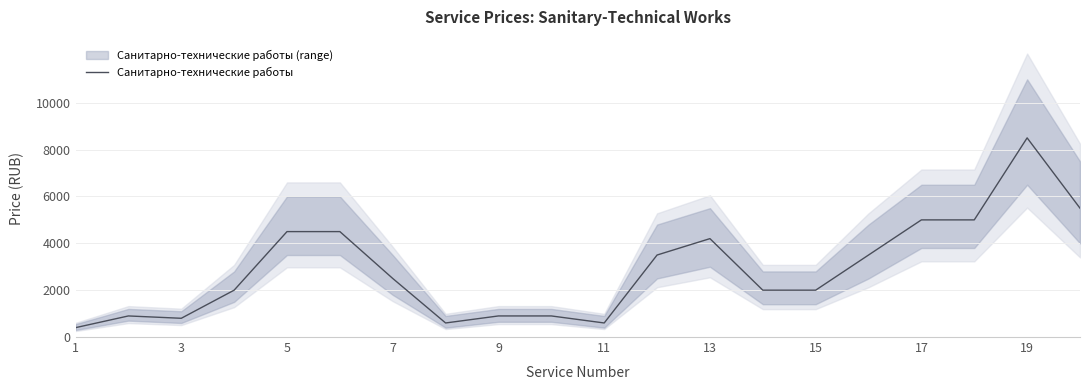

What is the minimum value for Санитарно-технические работы?

400